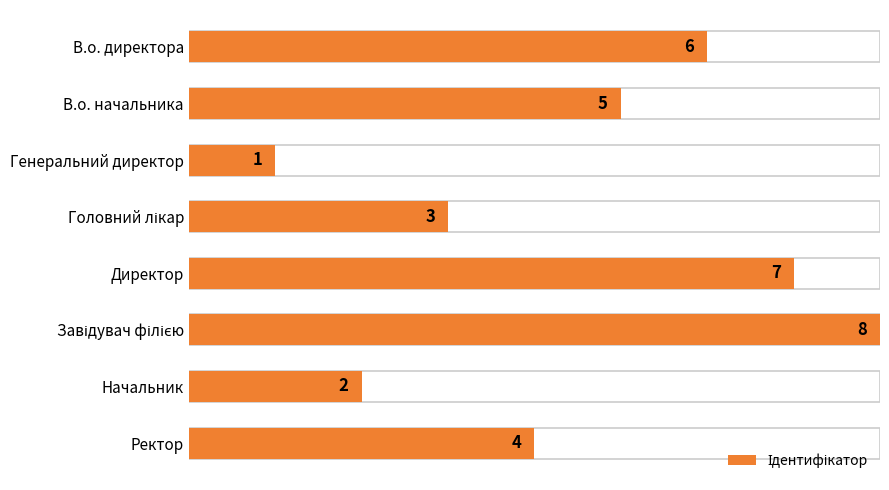

What is the smallest value displayed?

1